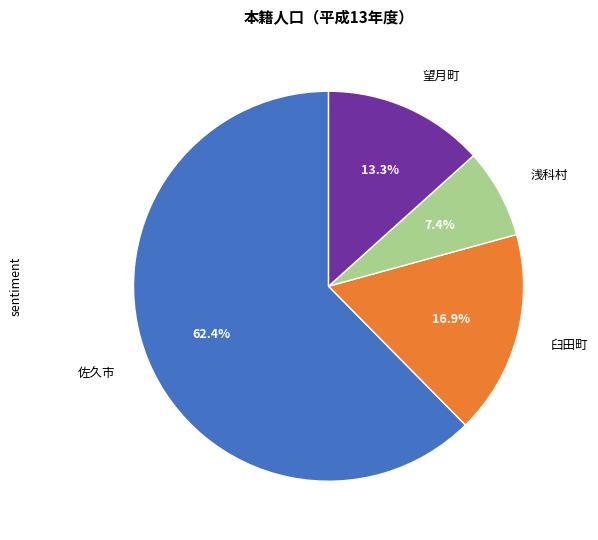

How many slices are in this pie chart?

4